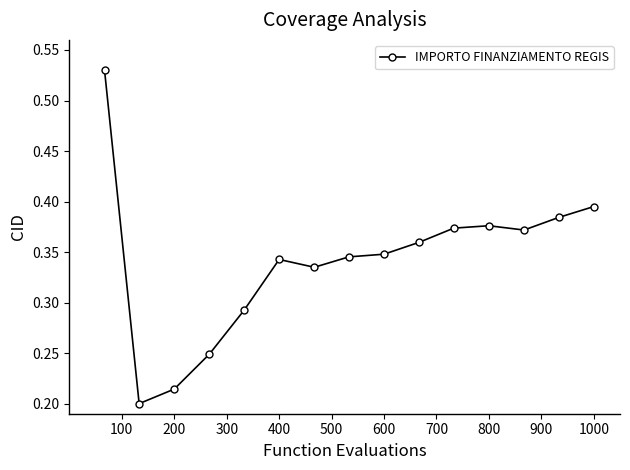

Count the values in the range 0 to 1.

15